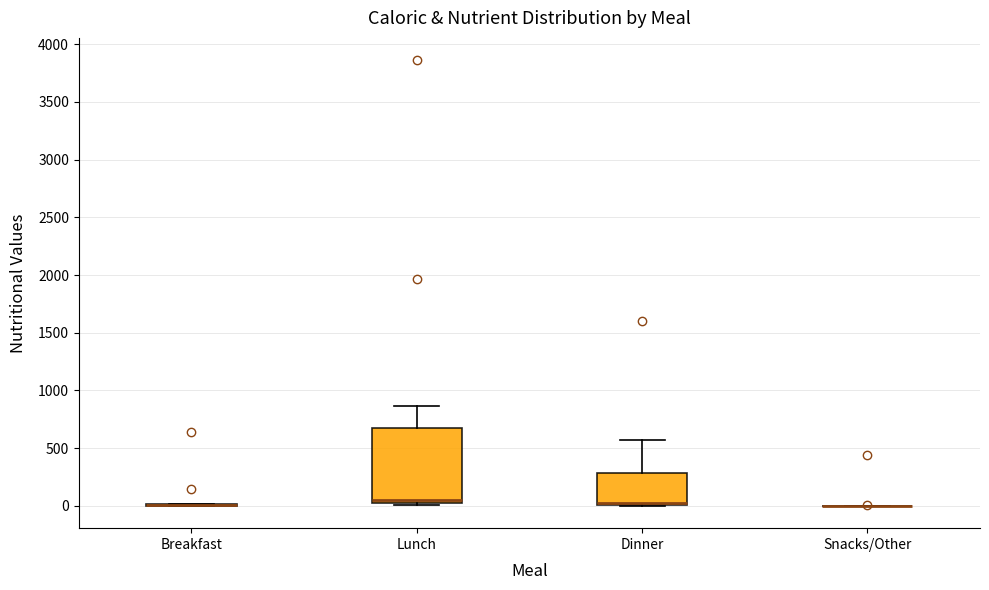

Where does the median line of the box for Dinner sit on the y-axis? The values are not printed on the chart, so give them approximately, as read against the axis.

50